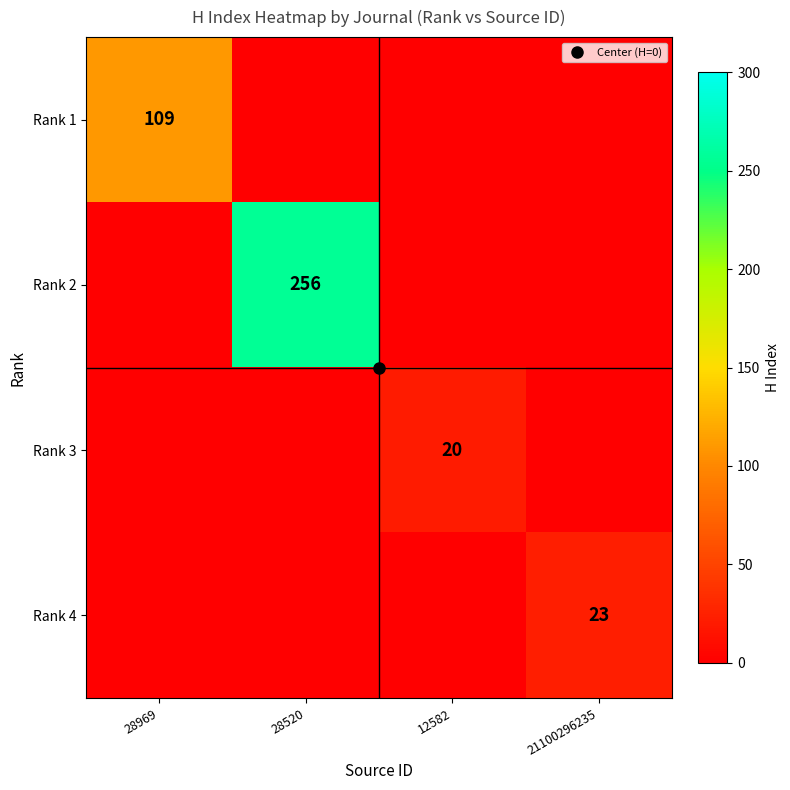

The Rank 2 series shows -156 at 28969. True or false?

False